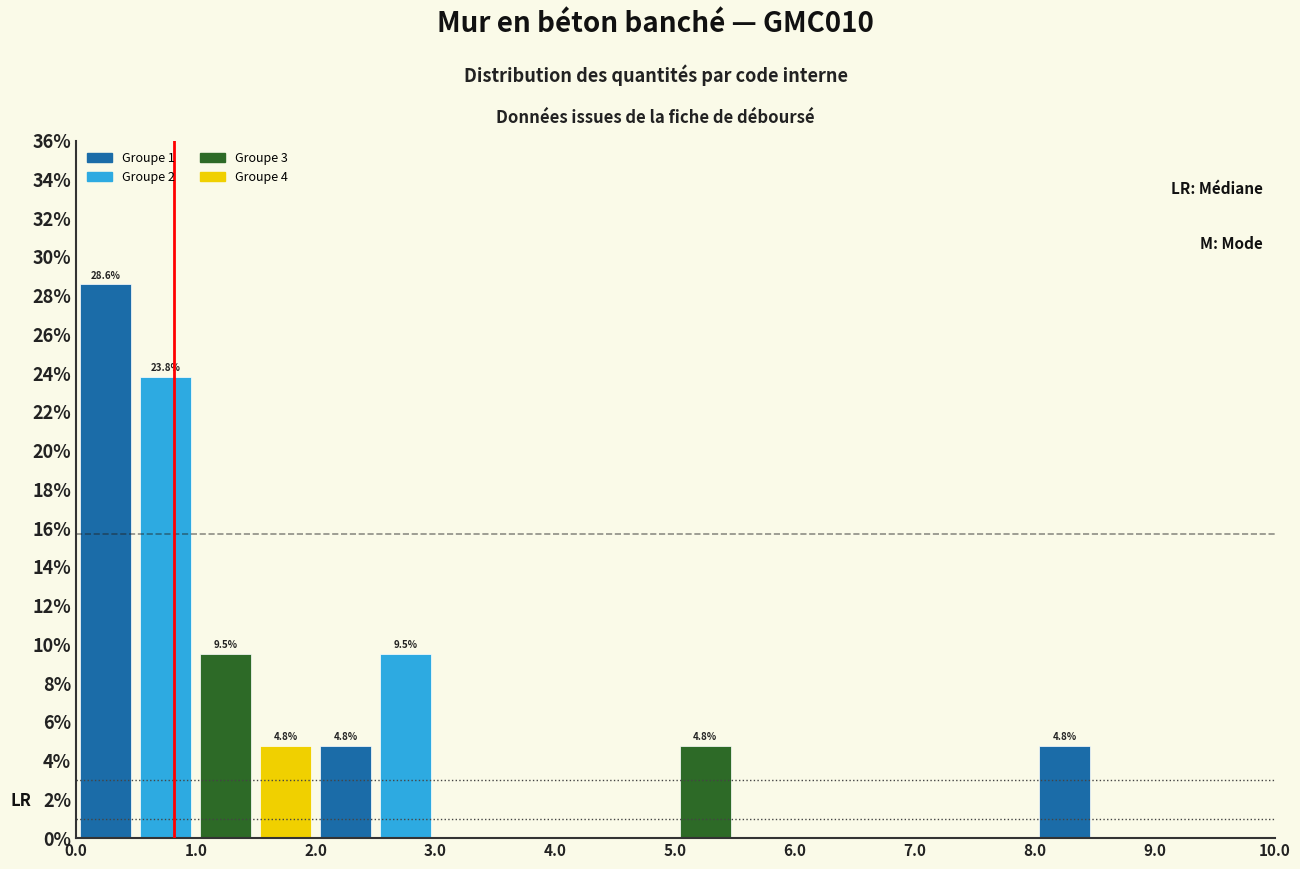

Which range on the x-axis has the tallest bar?

0.0 to 0.5